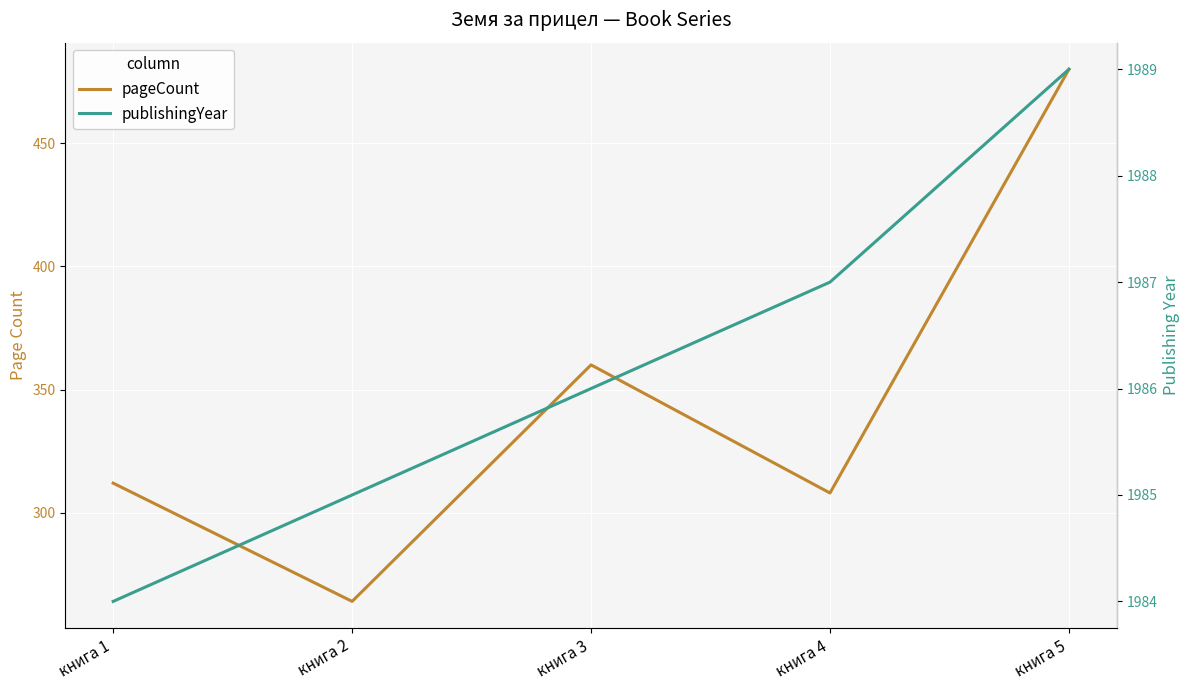

Count the number of data series in this chart.

2